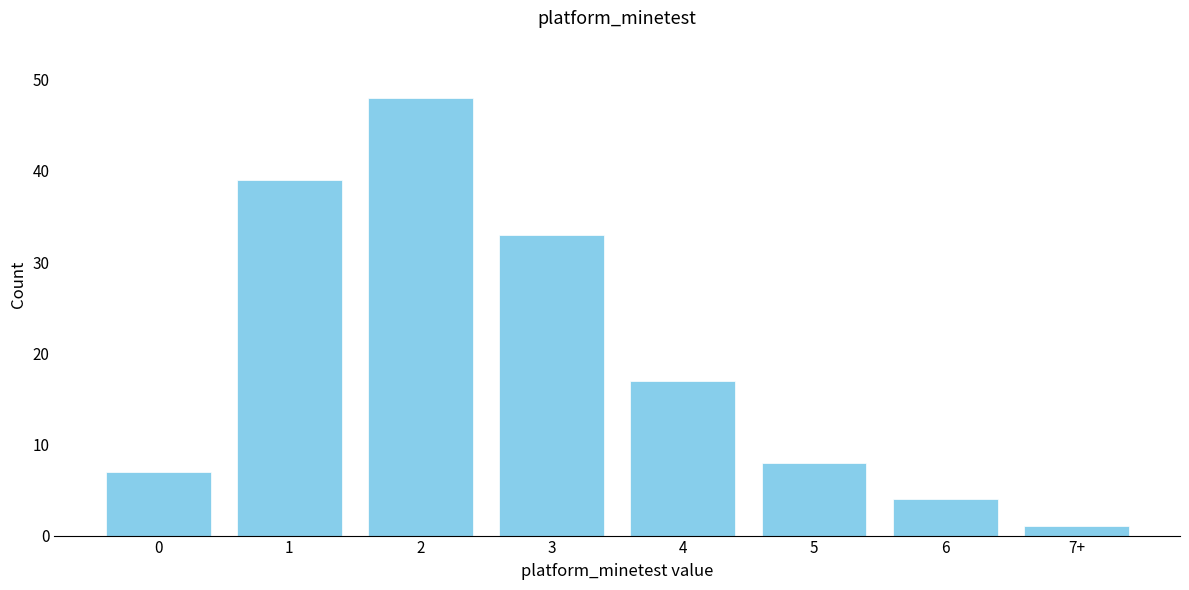

Reading left to right, list all the values displayed in this chart.

7	39	48	33	17	8	4	1